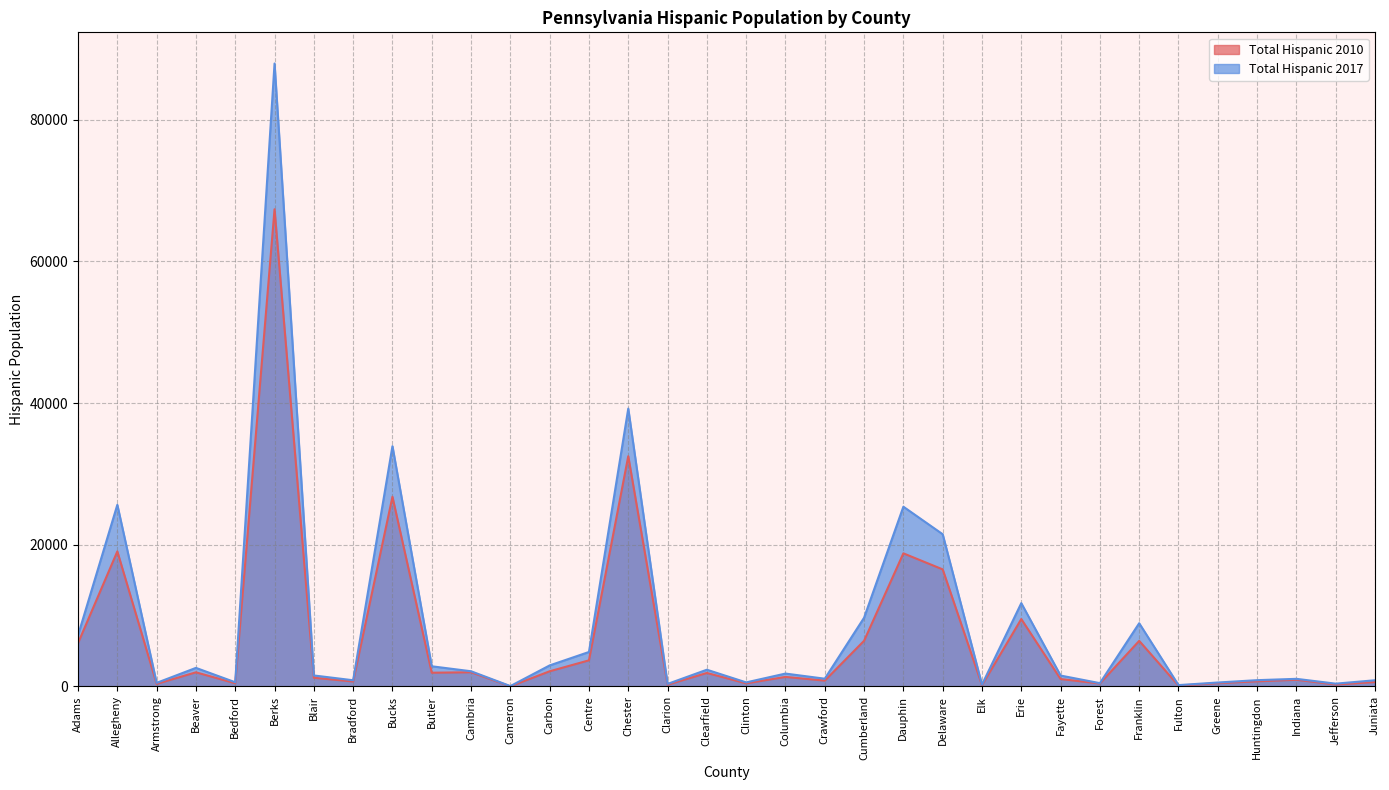

Rank the categories by Total Hispanic 2010 value from highest to lowest.

Berks, Chester, Bucks, Allegheny, Dauphin, Delaware, Erie, Cumberland, Franklin, Adams, Centre, Carbon, Cambria, Beaver, Butler, Clearfield, Columbia, Blair, Fayette, Indiana, Crawford, Huntingdon, Bradford, Juniata, Greene, Bedford, Clinton, Forest, Armstrong, Jefferson, Clarion, Elk, Fulton, Cameron